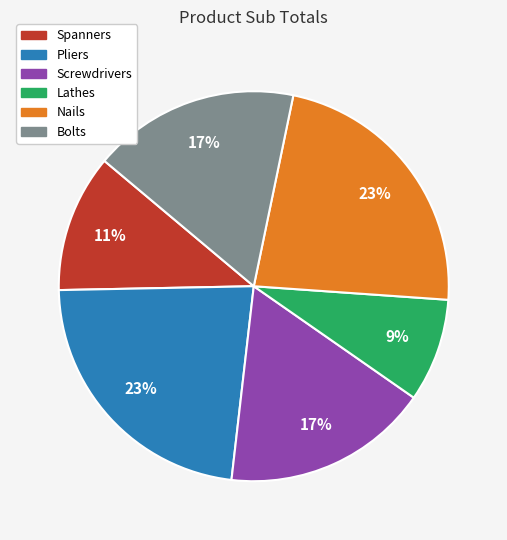

Is Screwdrivers the majority of the pie?

No